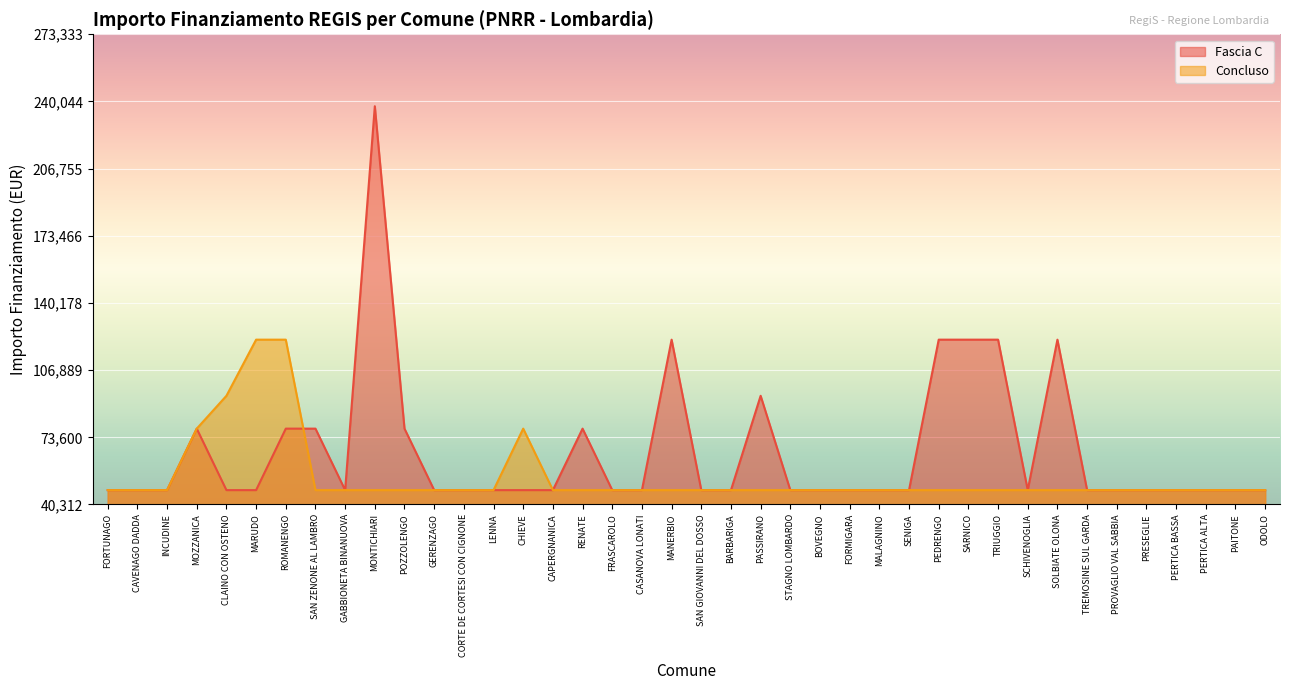

Which category has the lowest value across all series?

FORTUNAGO